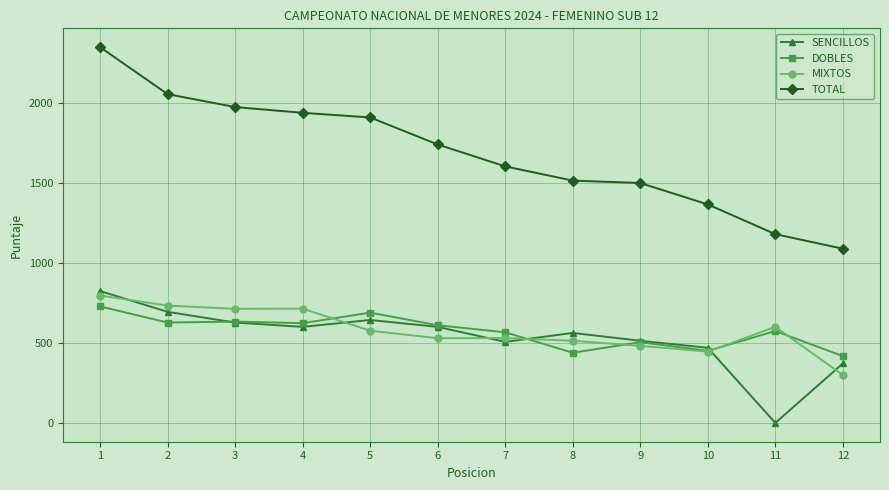

Is the value of MIXTOS at 11 greater than the value of SENCILLOS at 12?

Yes